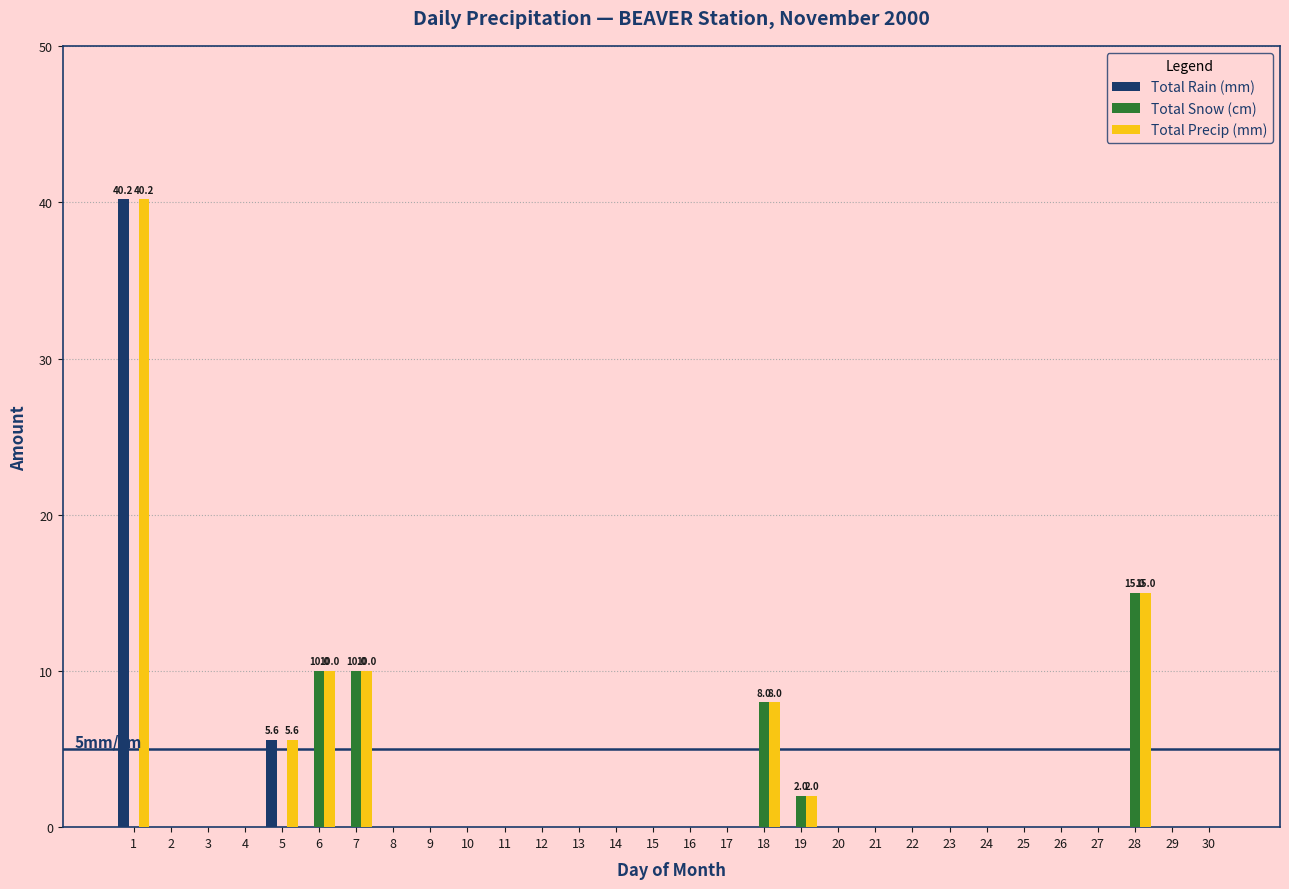

What is the total value across all series at 19?

4.0